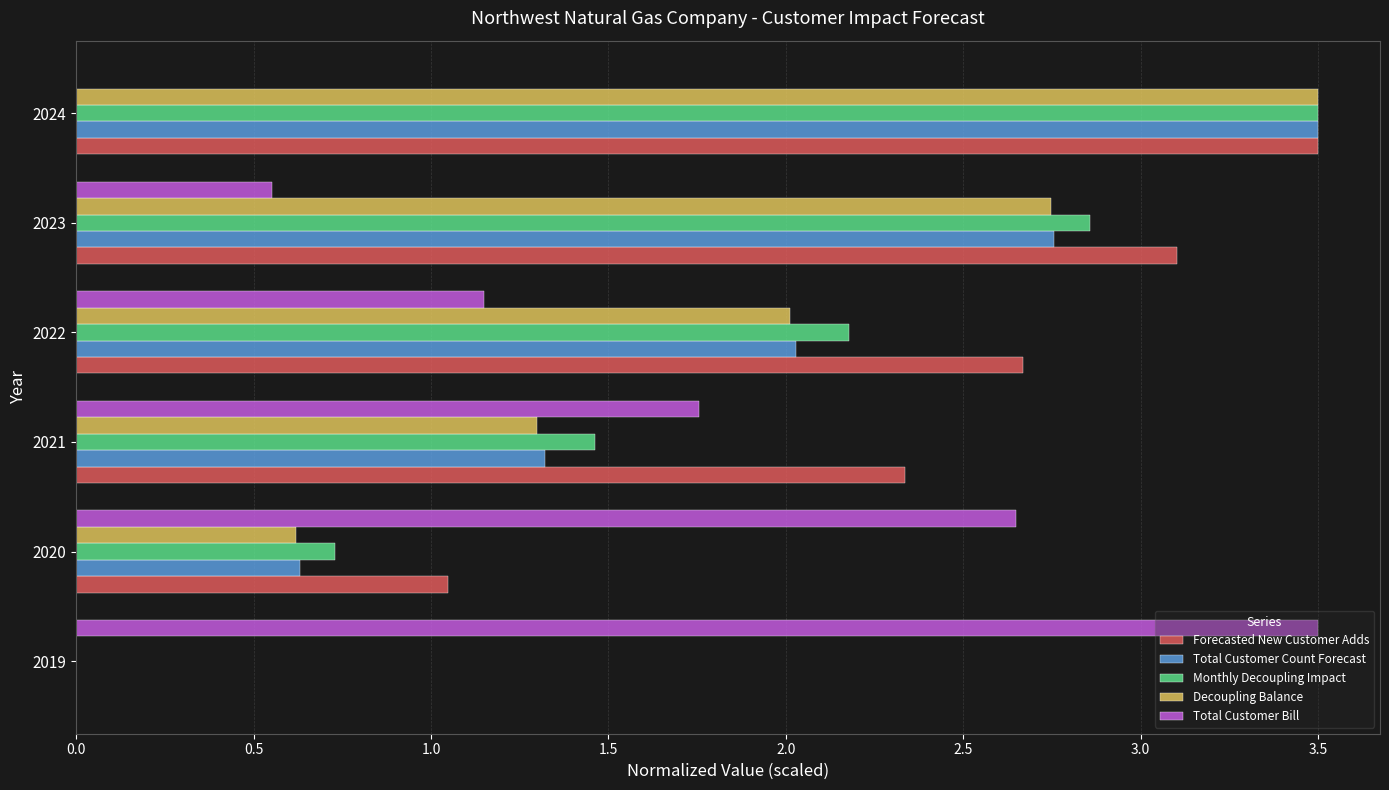

At which category is the sum across all series the highest?

2024